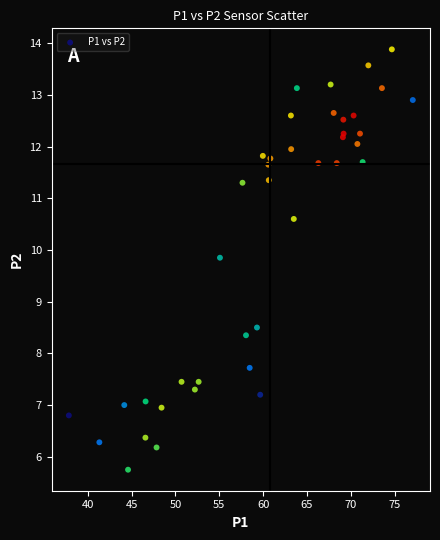

What Y value in the scatter plot is closest to 9?

8.5